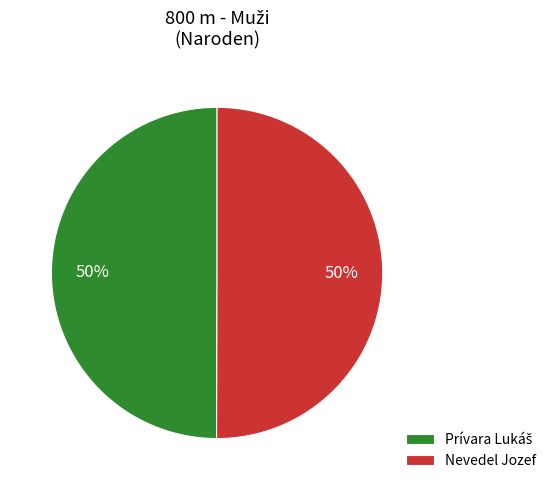

To the nearest percent, what is the difference between the largest and smallest slice percentages?

0%